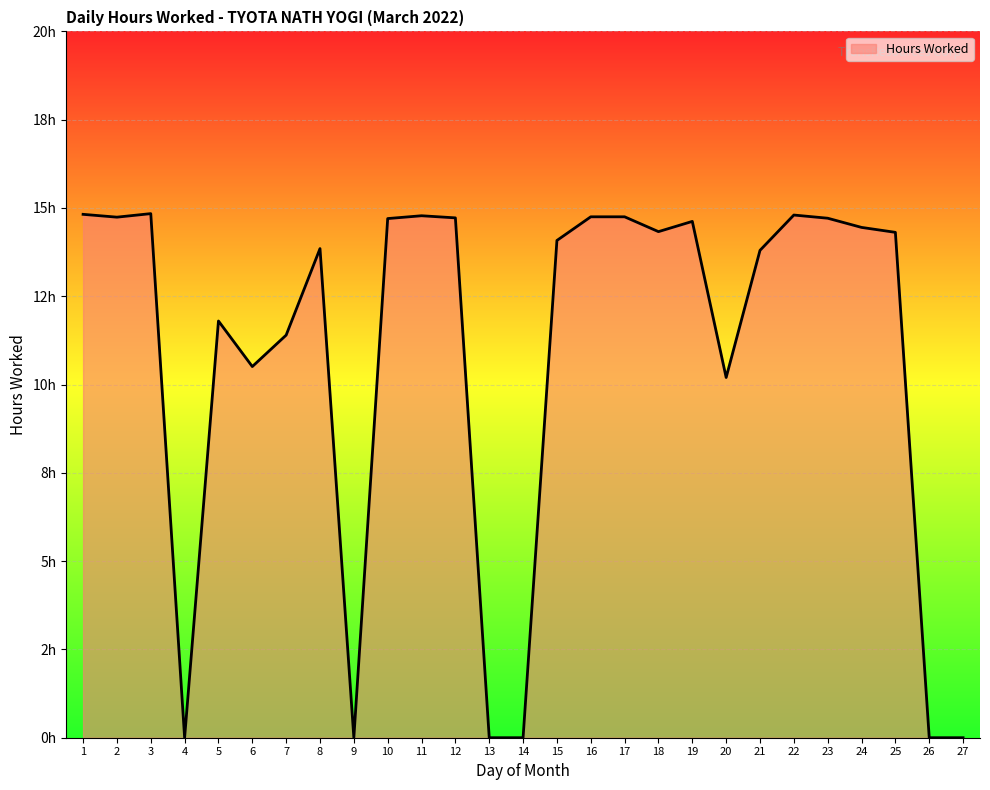

At which label does the data first exceed 14?

1